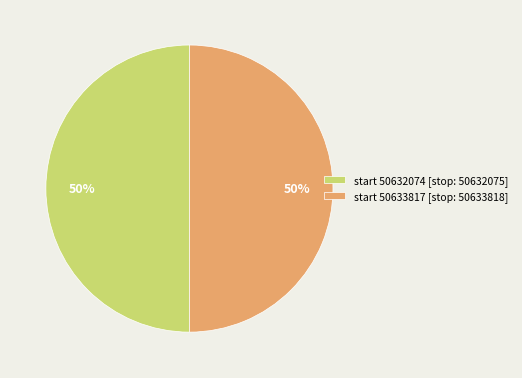

Is it true that start 50632074 [stop: 50632075] is 65% of the pie?

False